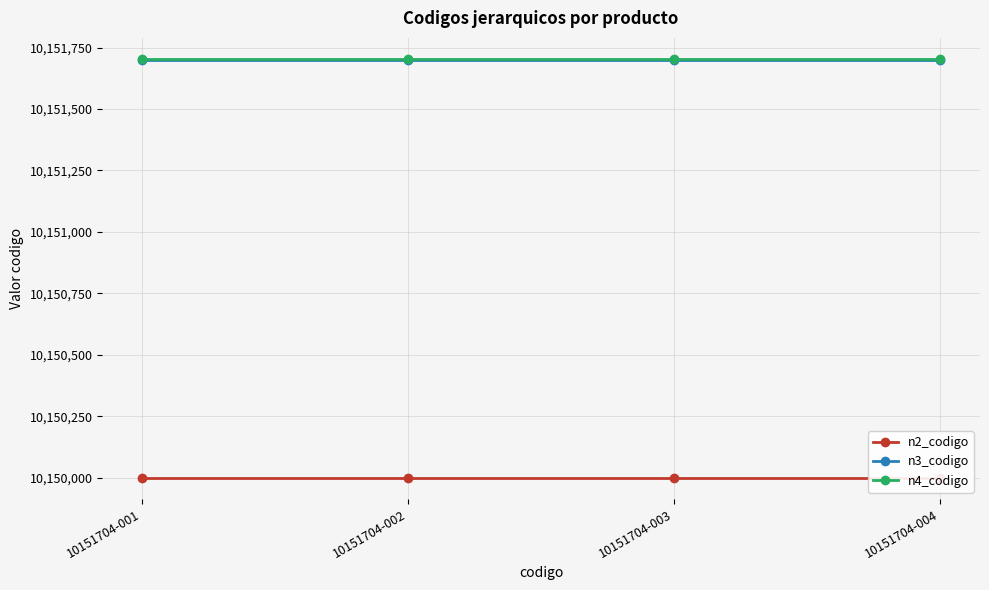

True or false: n4_codigo and n3_codigo cross at least once.

False